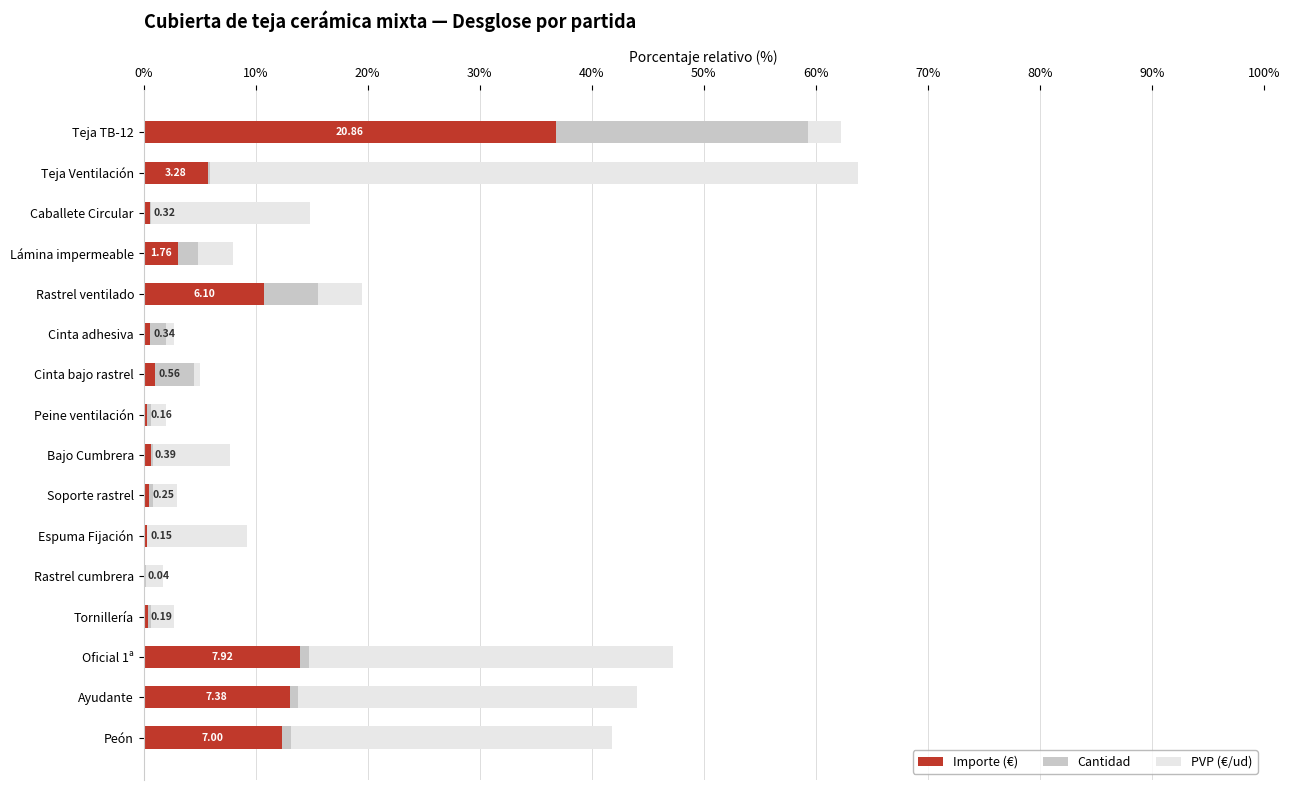

What are all the series names shown in the legend?

Importe (€), Cantidad, PVP (€/ud)